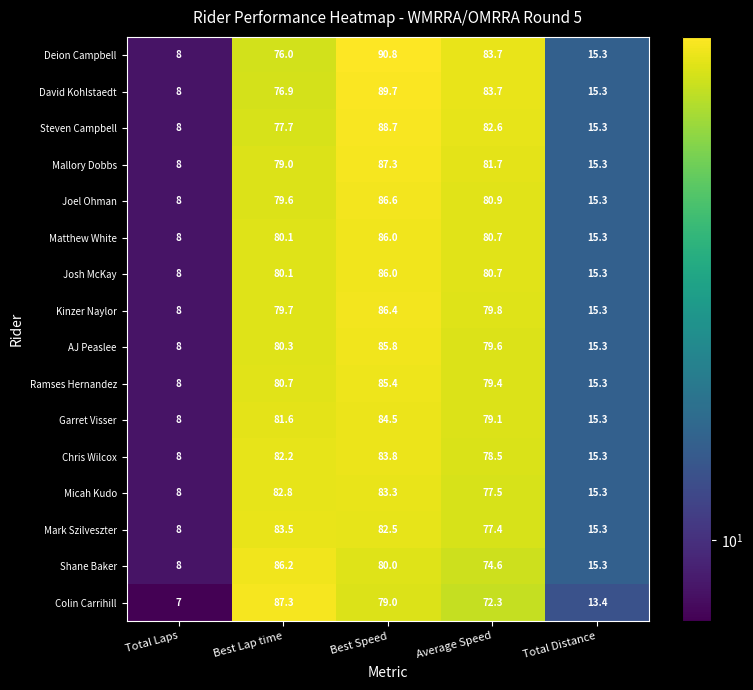

At which category does the chart reach its peak across all series?

Best Speed